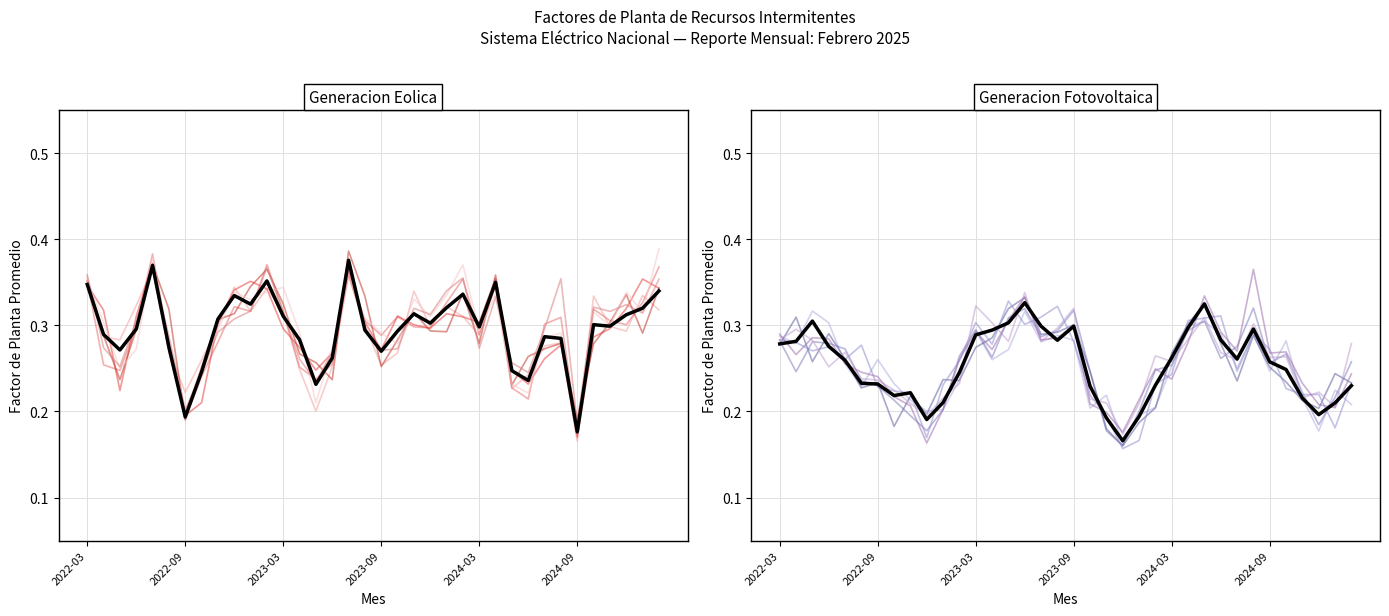

What position from the left is 2024-09?

31